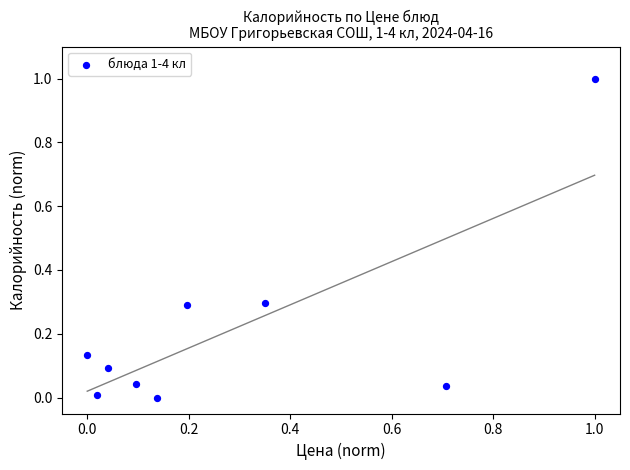

What is the range of X values (max minus min)?

1.0